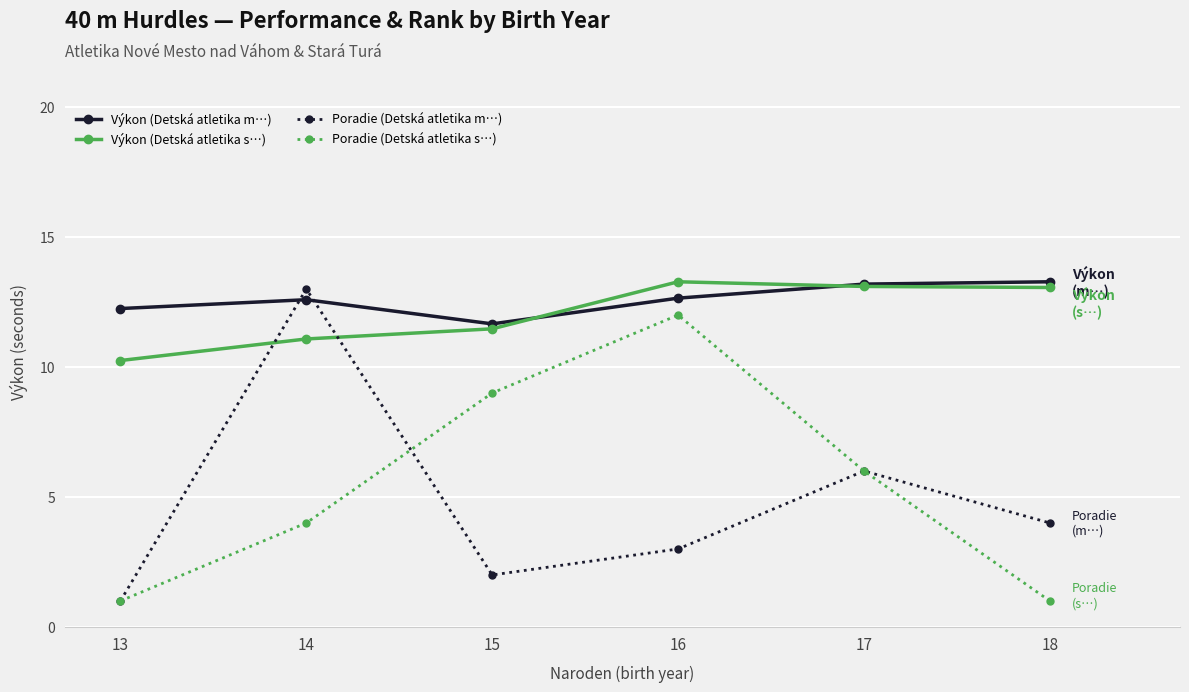

True or false: Poradie (Detská atletika s…) has a value of 12.0 at 16.

True